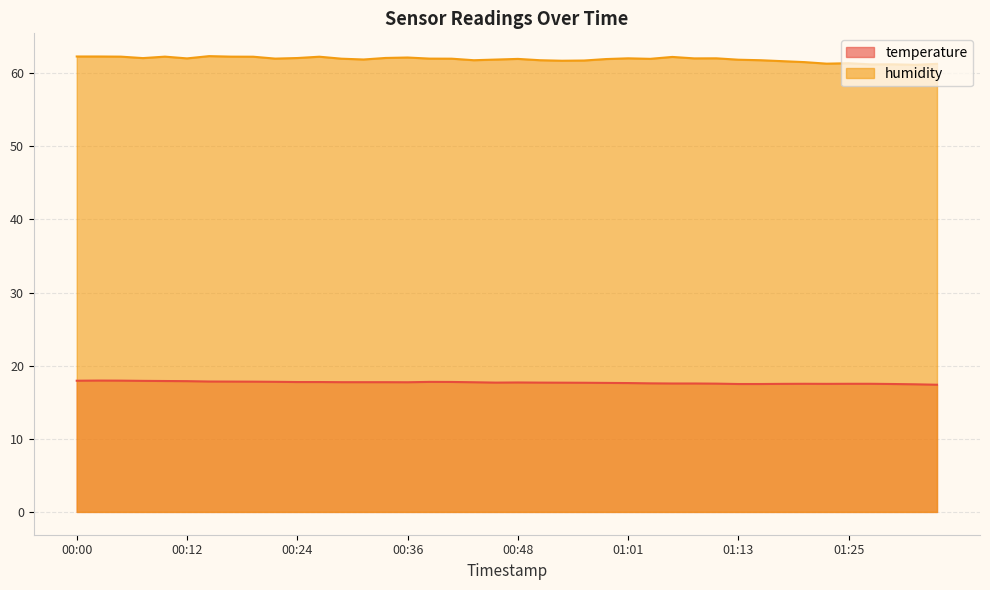

What is the value of the temperature point at the 15th from the left?

17.7